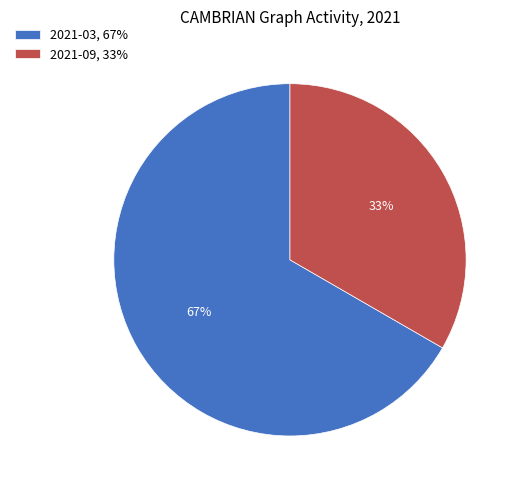

Which slice is the largest?

2021-03